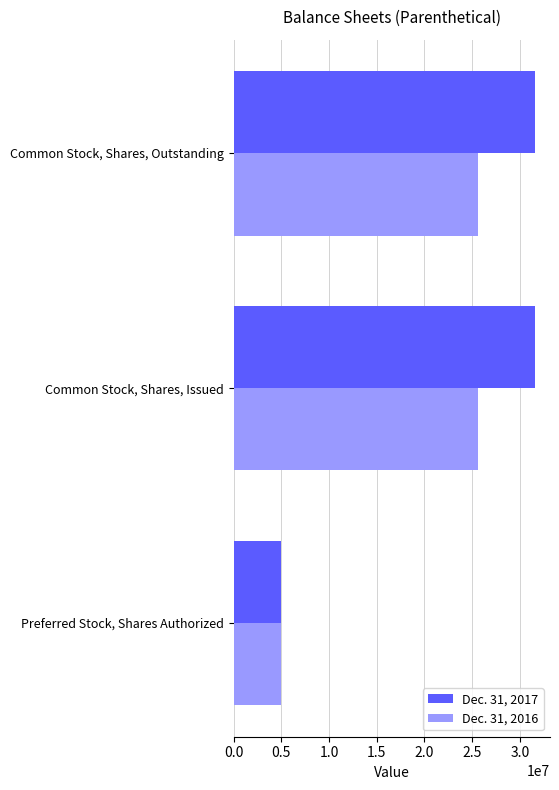

Between Preferred Stock, Shares Authorized and Common Stock, Shares, Outstanding, which series saw the biggest shift?

Dec. 31, 2017